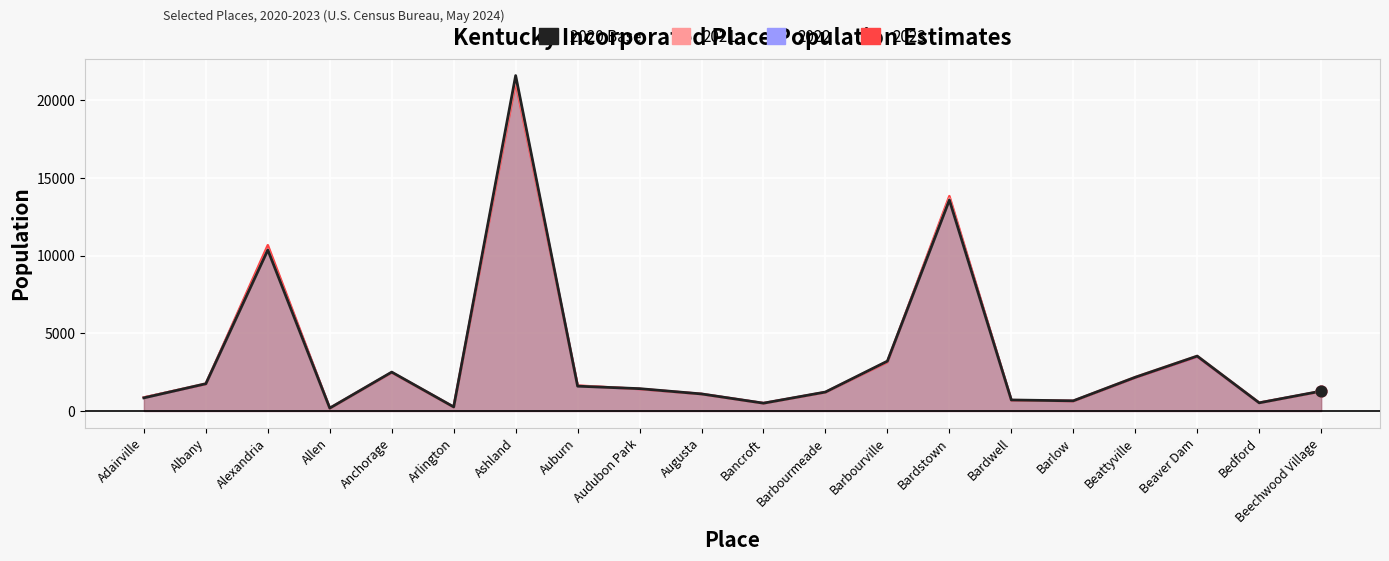

What is the change in value from Anchorage to Bedford?

-1977